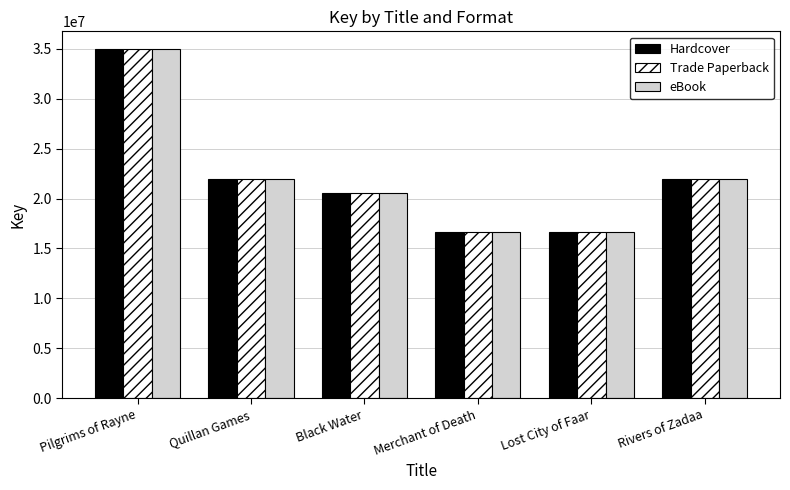

What is the label of the 3rd bar from the right?

Merchant of Death